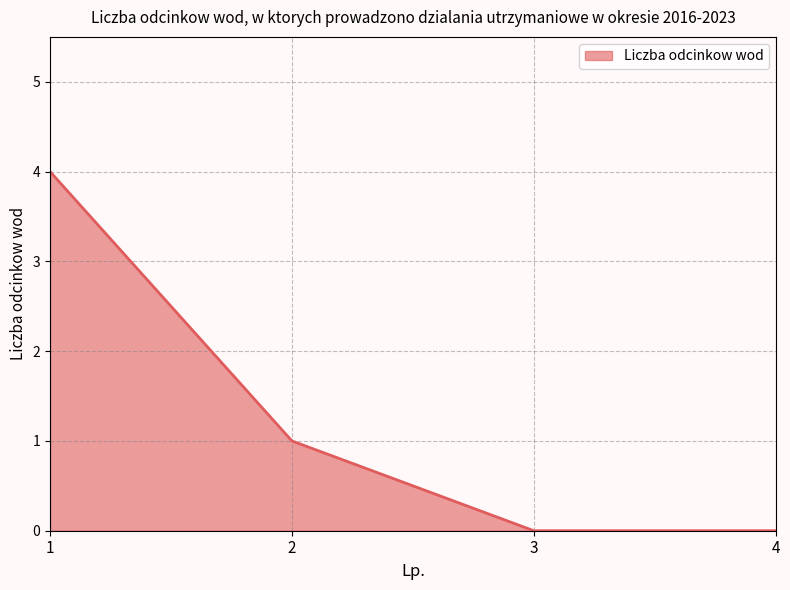

What is the sum of all values?

5